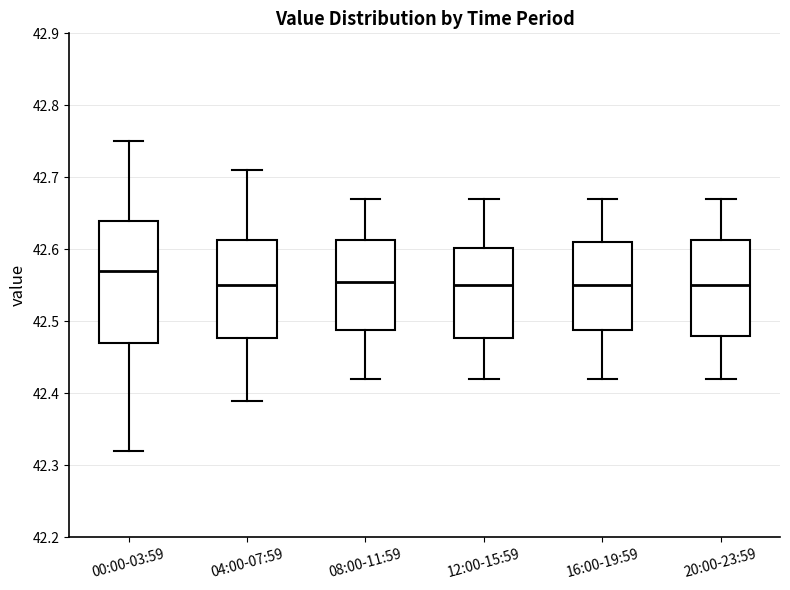

Comparing the boxes themselves (not the whiskers), which one is the tallest?

00:00-03:59